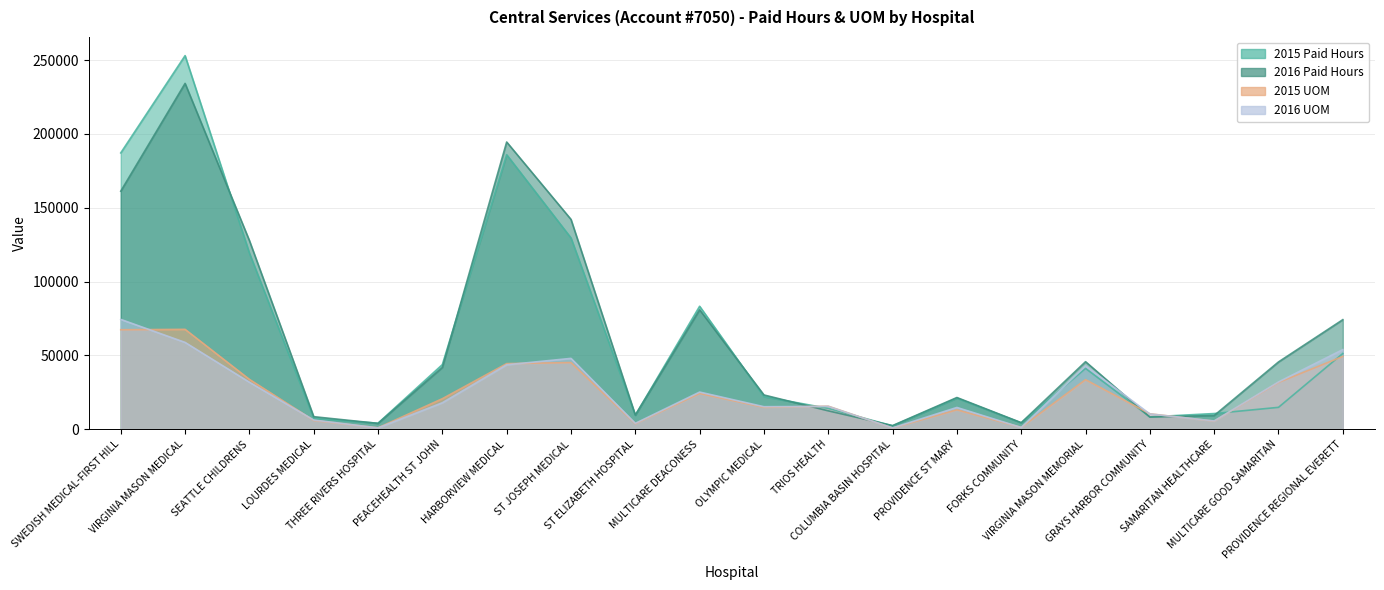

What is the sum of all 2016 Paid Hours values?

1252056